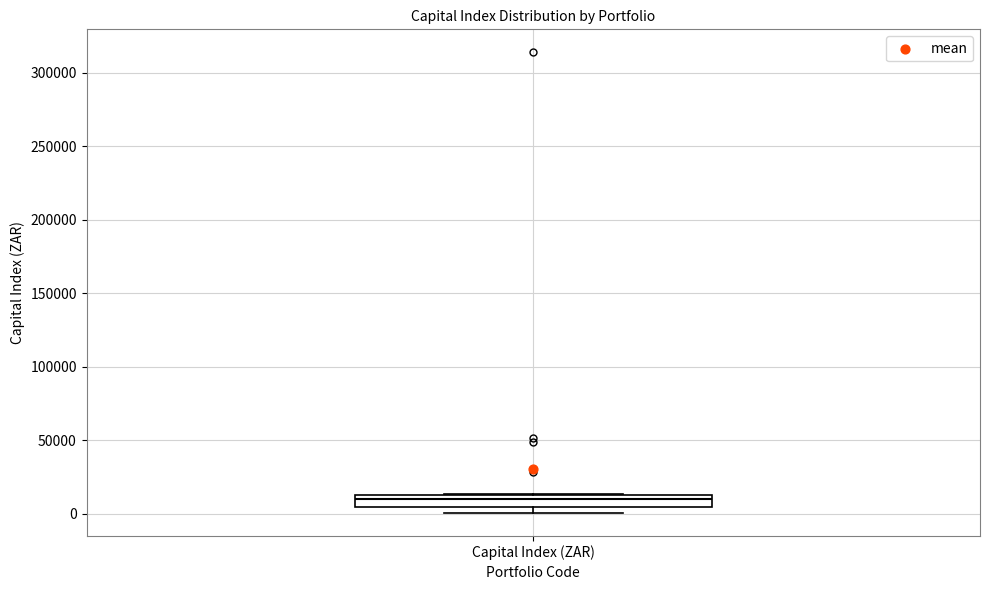

Where is the upper edge of the box for Capital Index (ZAR) on the y-axis? The values are not printed on the chart, so give them approximately, as read against the axis.

15000